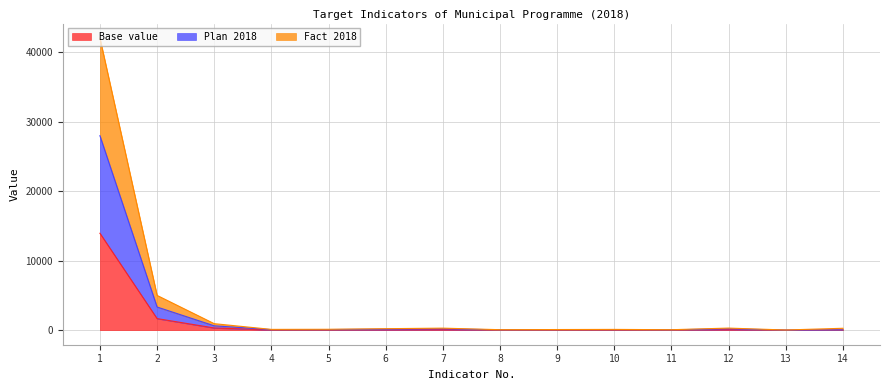

Between 2 and 9, which series saw the biggest shift?

Fact 2018